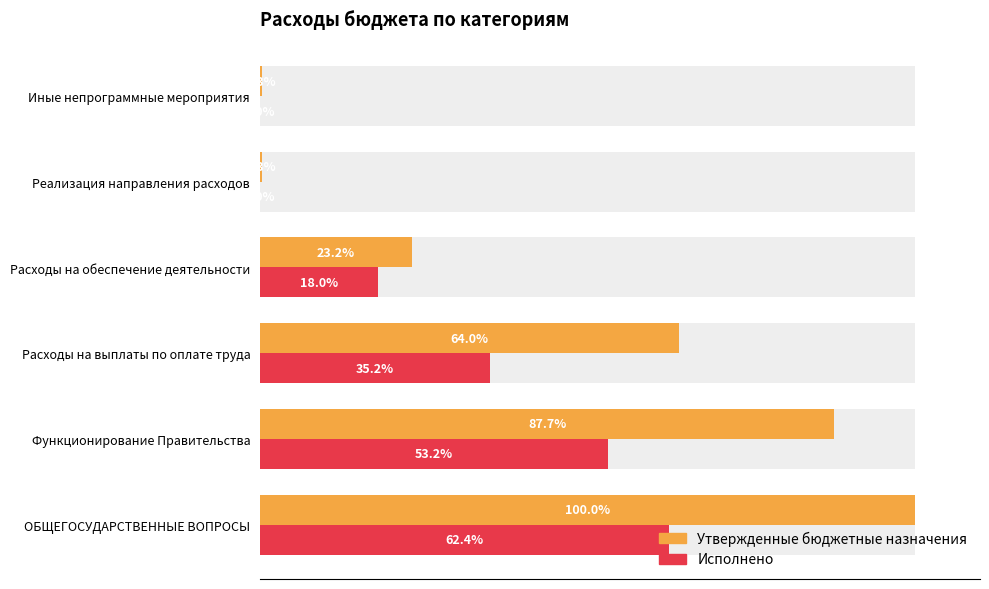

How many data points in Исполнено are less than 35?

3